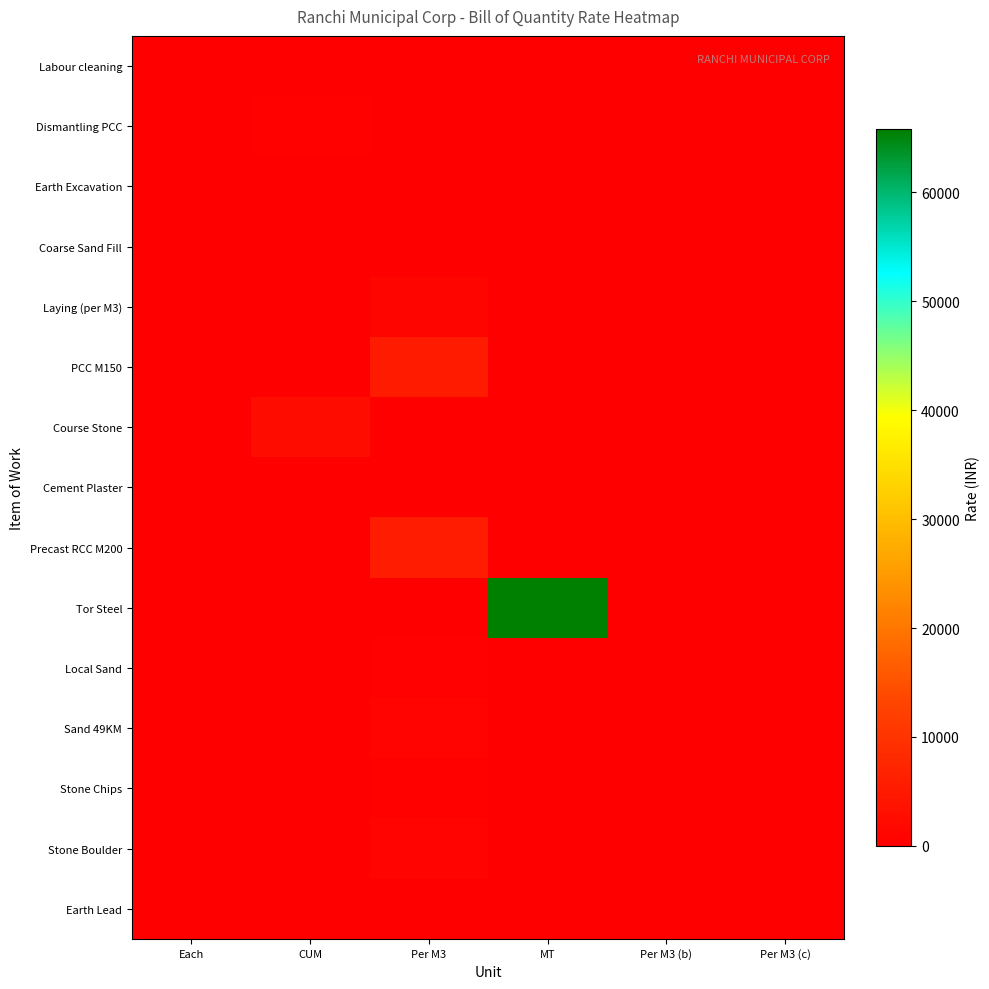

Reading right to left, what are all the values shown in this chart?

Labour cleaning: Per M3 (c)=0.0	Per M3 (b)=0.0	MT=0.0	Per M3=0.0	CUM=0.0	Each=0.0
Dismantling PCC: Per M3 (c)=0.0	Per M3 (b)=0.0	MT=0.0	Per M3=0.0	CUM=688.5	Each=0.0
Earth Excavation: Per M3 (c)=0.0	Per M3 (b)=0.0	MT=0.0	Per M3=120.5	CUM=0.0	Each=0.0
Coarse Sand Fill: Per M3 (c)=0.0	Per M3 (b)=0.0	MT=0.0	Per M3=223.3	CUM=0.0	Each=0.0
Laying (per M3): Per M3 (c)=0.0	Per M3 (b)=0.0	MT=0.0	Per M3=1149.1	CUM=0.0	Each=0.0
PCC M150: Per M3 (c)=0.0	Per M3 (b)=0.0	MT=0.0	Per M3=5358.8	CUM=0.0	Each=0.0
Course Stone: Per M3 (c)=0.0	Per M3 (b)=0.0	MT=0.0	Per M3=0.0	CUM=2502.1	Each=0.0
Cement Plaster: Per M3 (c)=0.0	Per M3 (b)=0.0	MT=0.0	Per M3=245.8	CUM=0.0	Each=0.0
Precast RCC M200: Per M3 (c)=0.0	Per M3 (b)=0.0	MT=0.0	Per M3=5489.9	CUM=0.0	Each=0.0
Tor Steel: Per M3 (c)=0.0	Per M3 (b)=0.0	MT=65841.8	Per M3=0.0	CUM=0.0	Each=0.0
Local Sand: Per M3 (c)=0.0	Per M3 (b)=0.0	MT=0.0	Per M3=403.1	CUM=0.0	Each=0.0
Sand 49KM: Per M3 (c)=0.0	Per M3 (b)=0.0	MT=0.0	Per M3=907.3	CUM=0.0	Each=0.0
Stone Chips: Per M3 (c)=0.0	Per M3 (b)=0.0	MT=0.0	Per M3=541.7	CUM=0.0	Each=0.0
Stone Boulder: Per M3 (c)=0.0	Per M3 (b)=0.0	MT=0.0	Per M3=863.2	CUM=0.0	Each=0.0
Earth Lead: Per M3 (c)=0.0	Per M3 (b)=0.0	MT=0.0	Per M3=177.2	CUM=0.0	Each=0.0